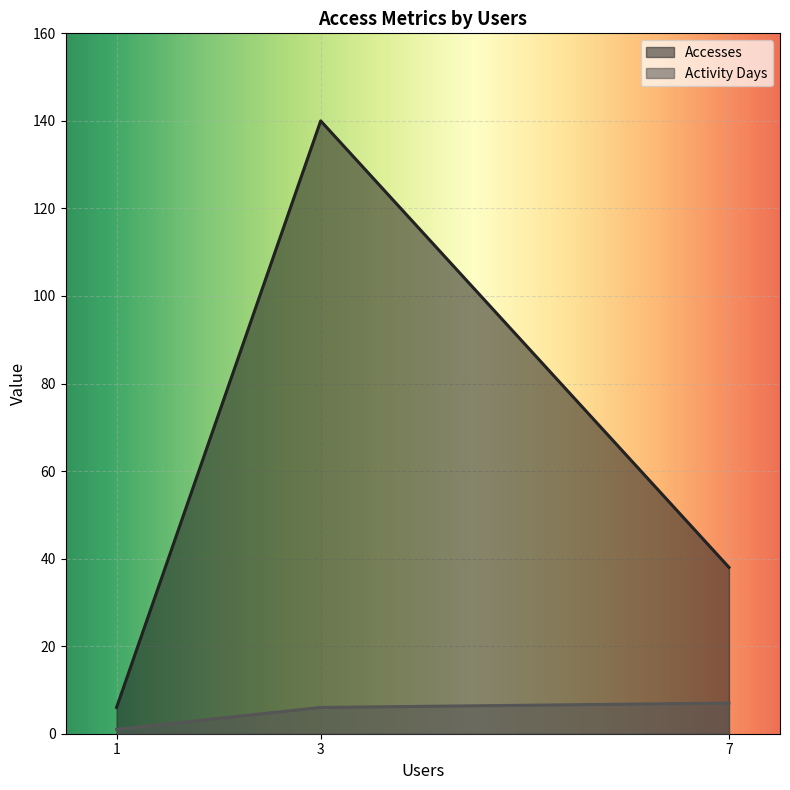

What is the sum of all Accesses values?

184